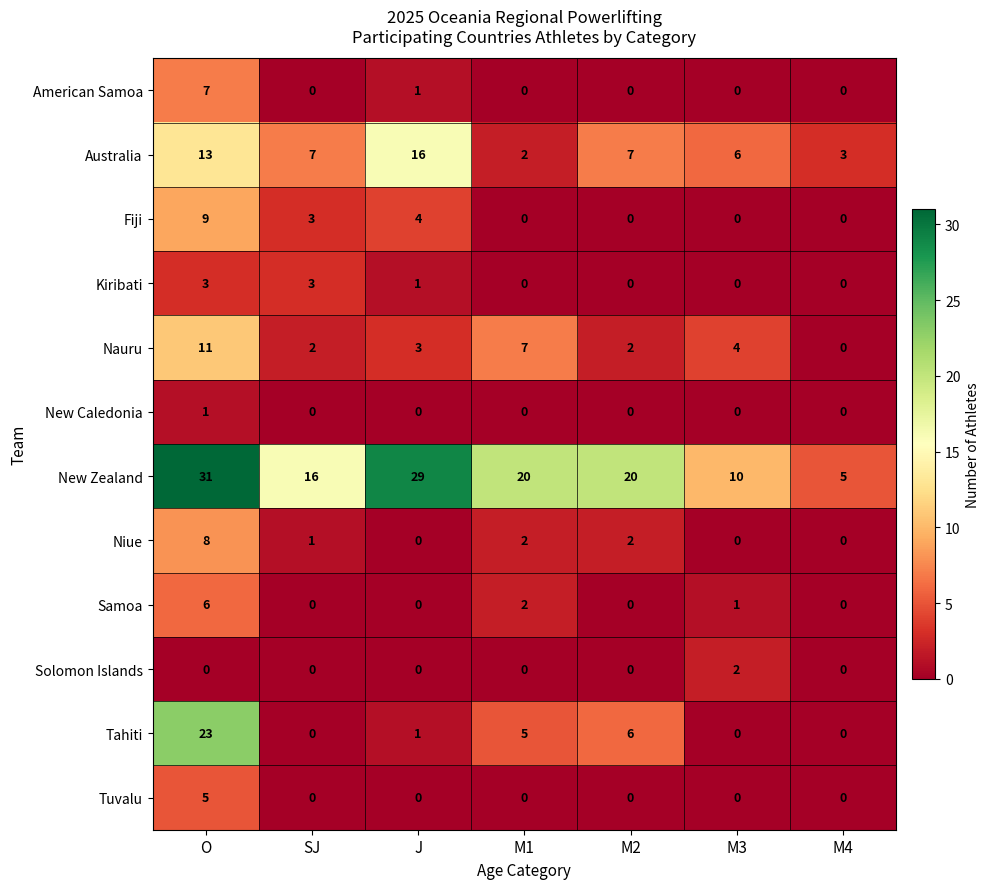

Is it true that Tuvalu equals 0 at M1?

True